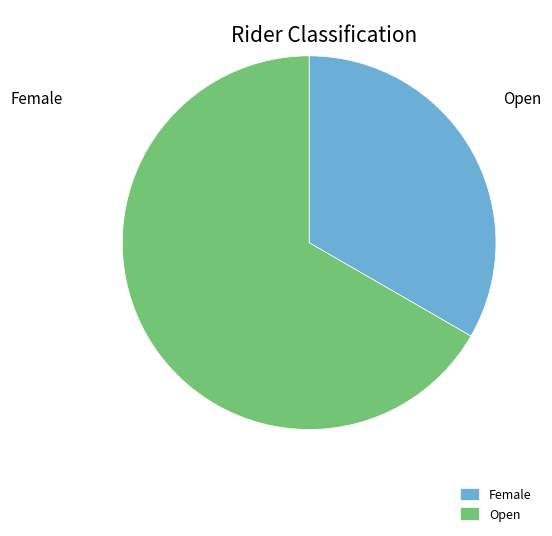

Is it true that Open is 67% of the pie?

True